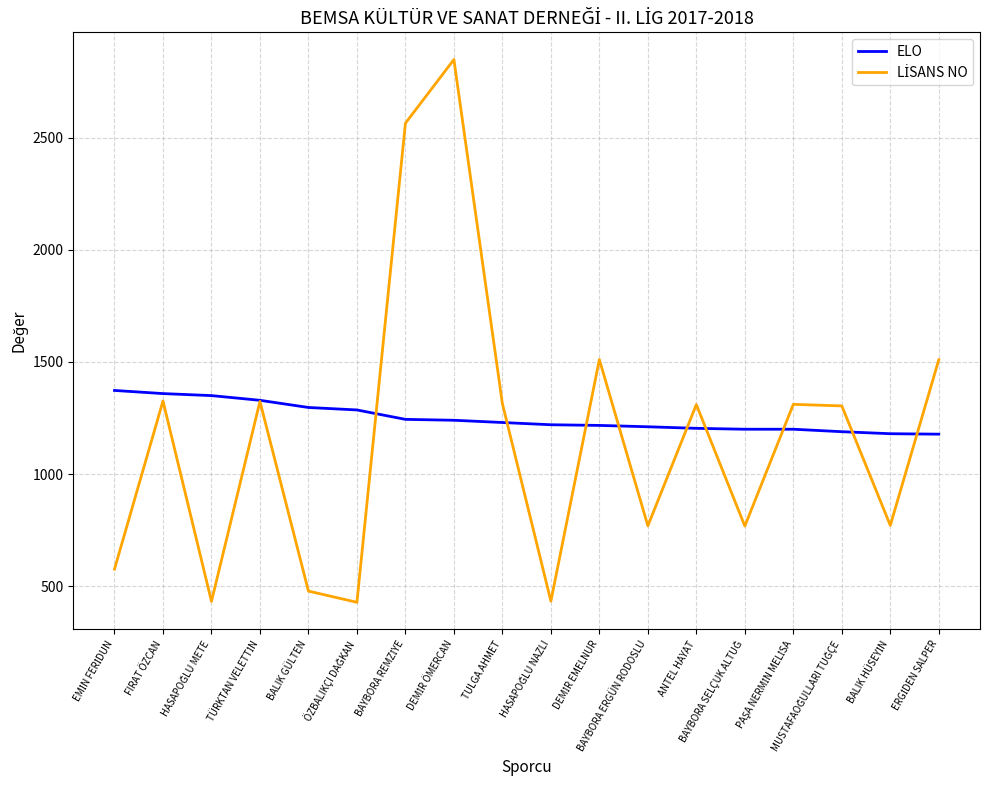

The ELO series shows 659 at ANTEL HAYAT. True or false?

False